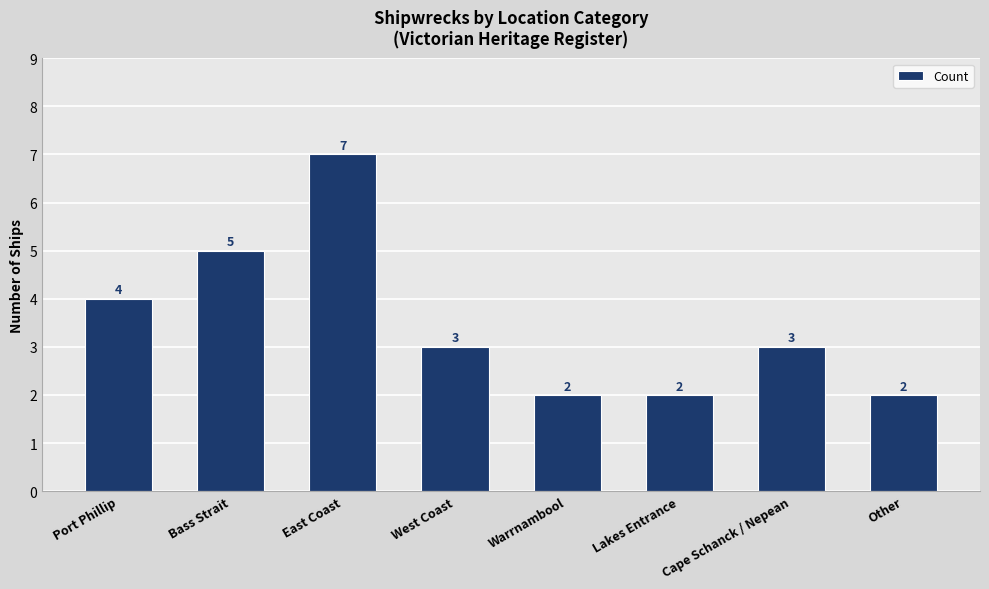

True or false: the data shows 3 at Lakes Entrance.

False